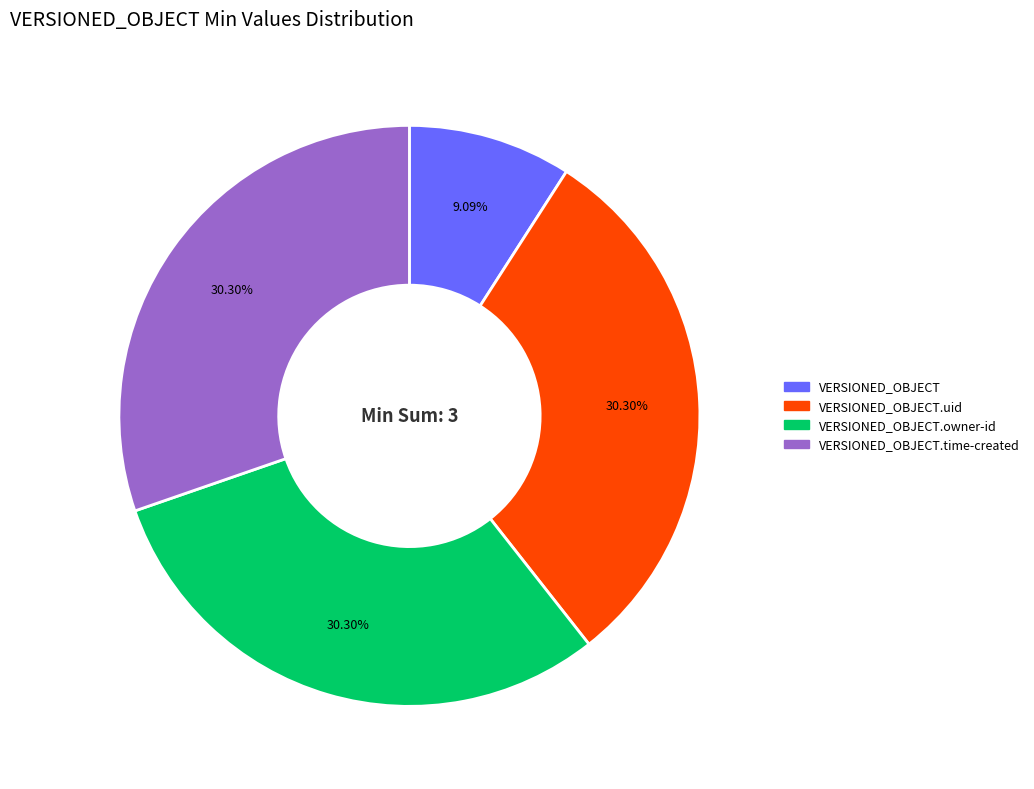

To the nearest percent, what is the average slice percentage?

25%